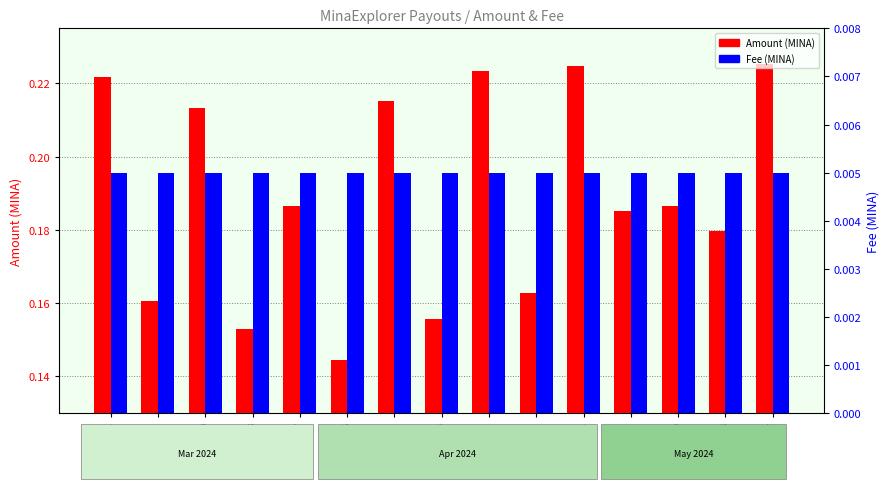

How many distinct data groups are displayed?

2